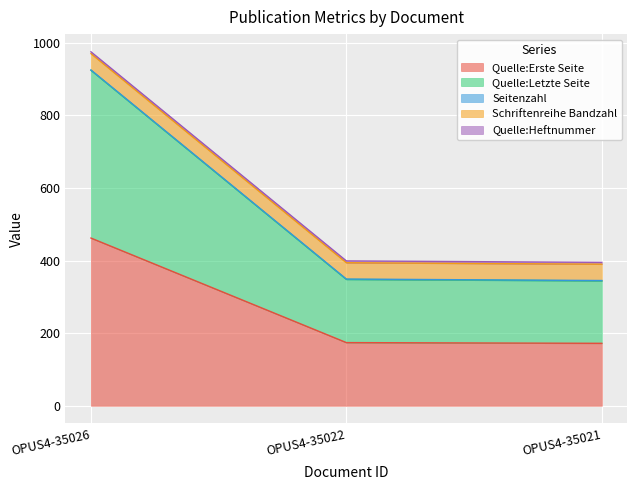

Does the chart display data point markers on the line(s)?

No